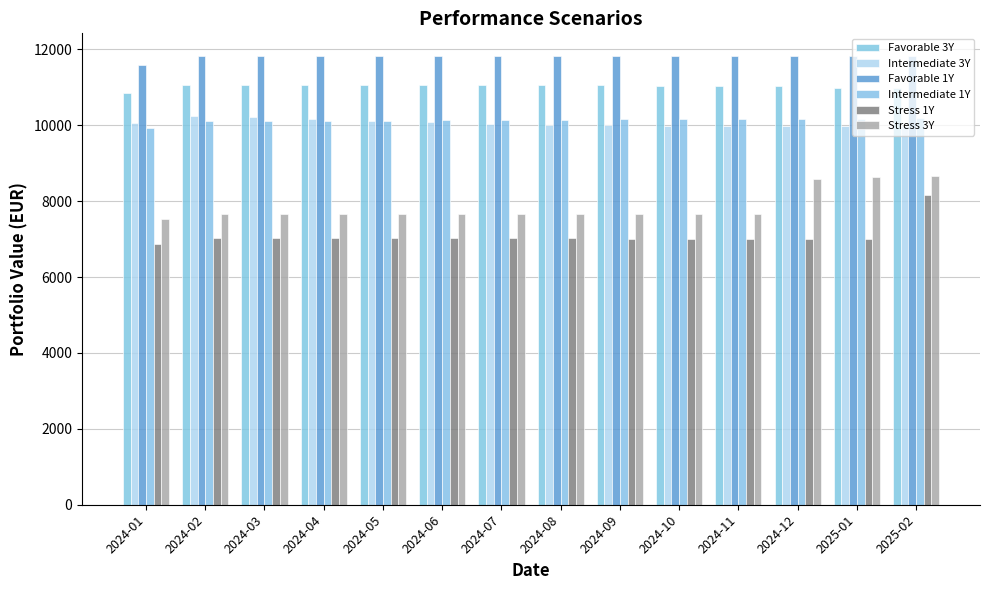

Read the Favorable 3Y value at 2024-08.

11061.7